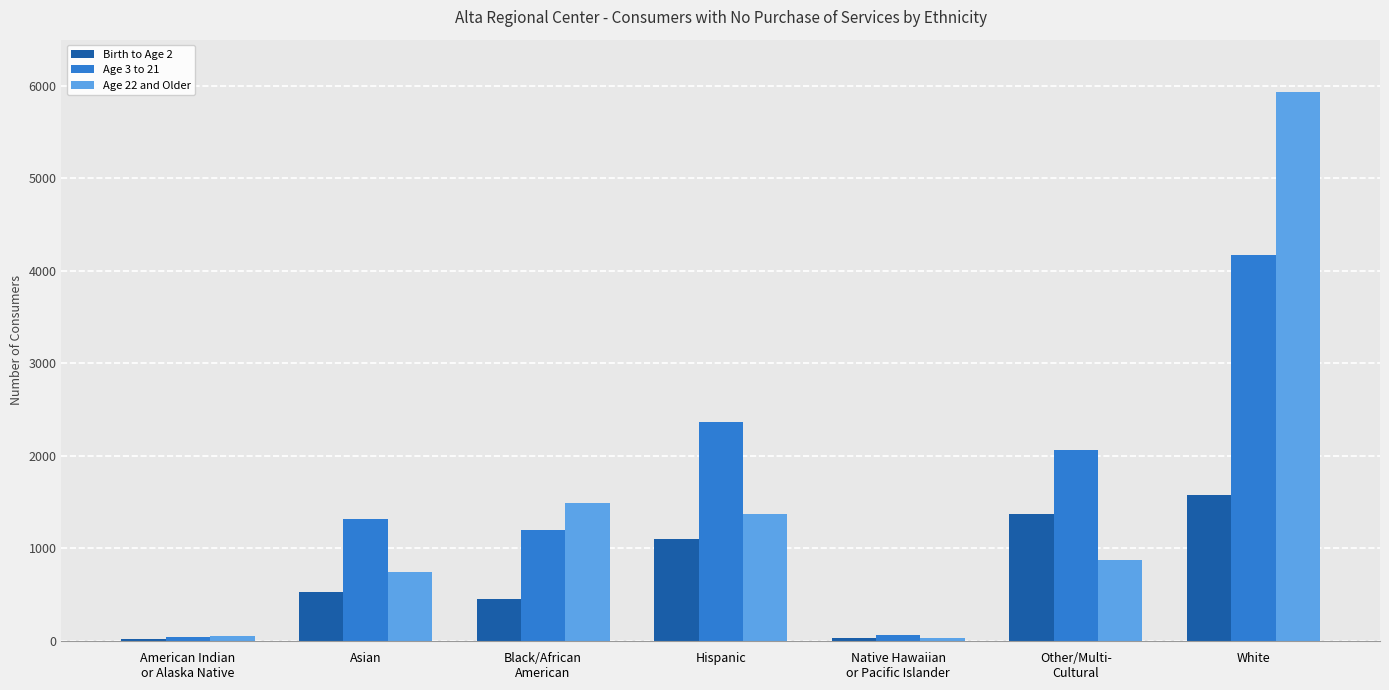

Is it true that Age 22 and Older equals 746 at Asian?

True